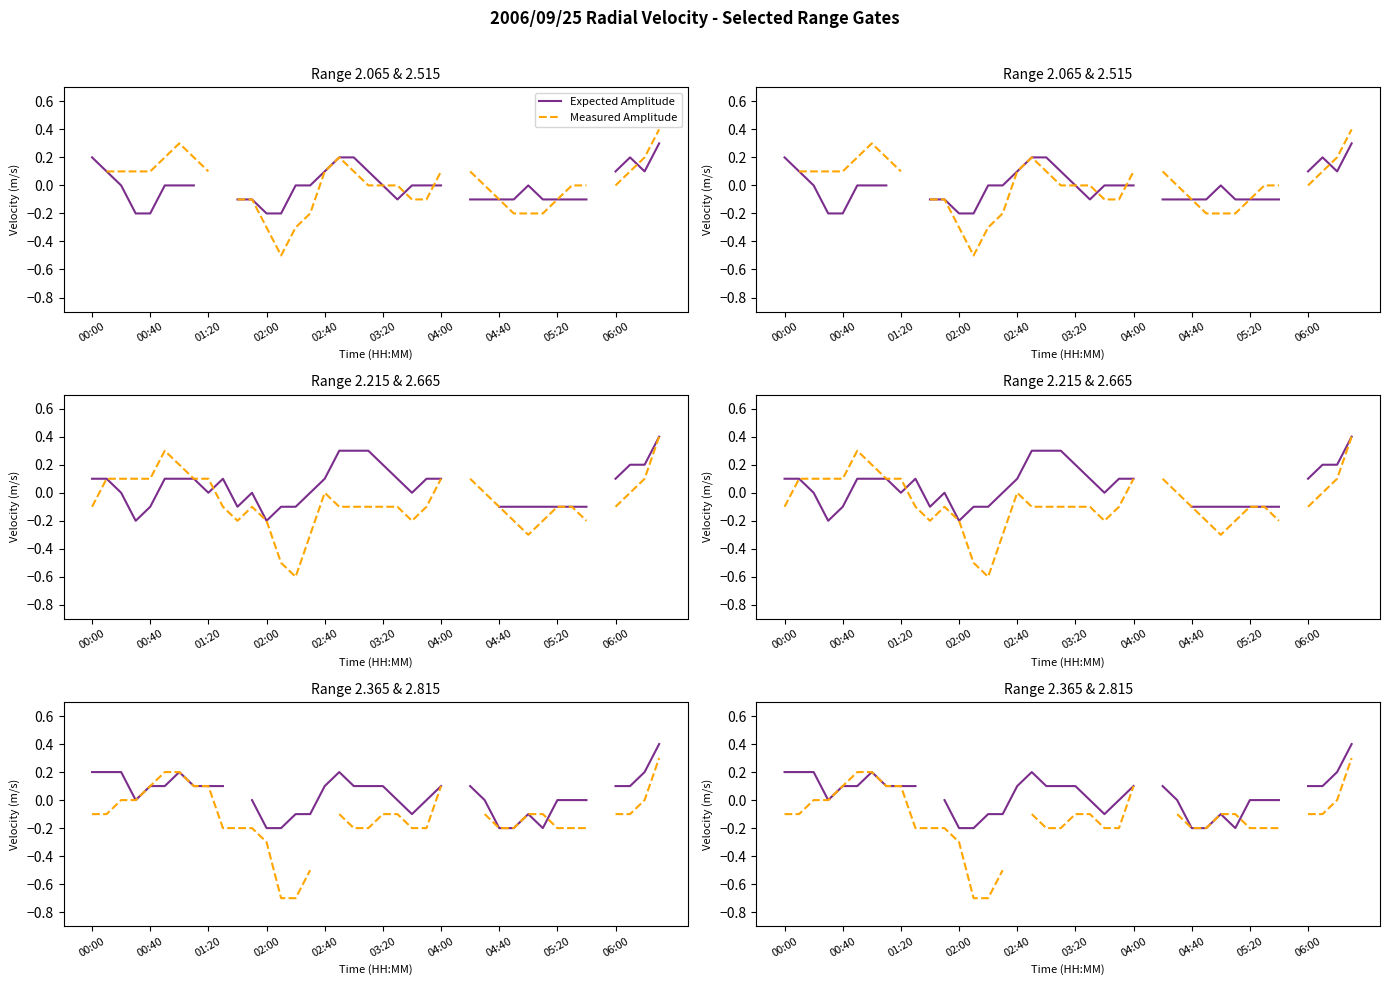

Is the value of 2.815 km (Dashed) at 28 greater than the value of 2.065 km (Solid) at 04:00?

No